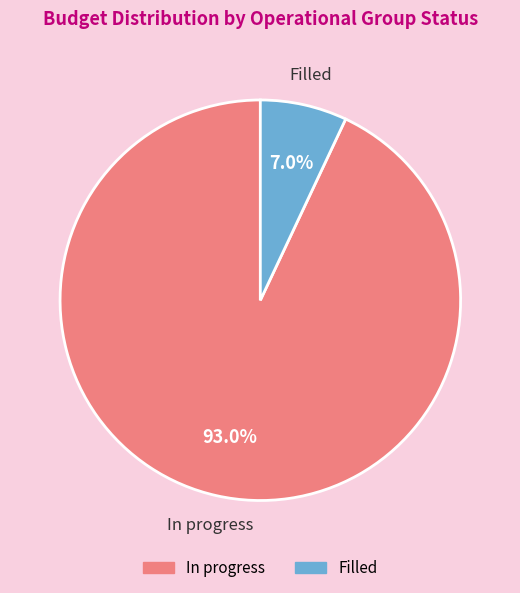

How much of the chart is everything except In progress?

7.0%